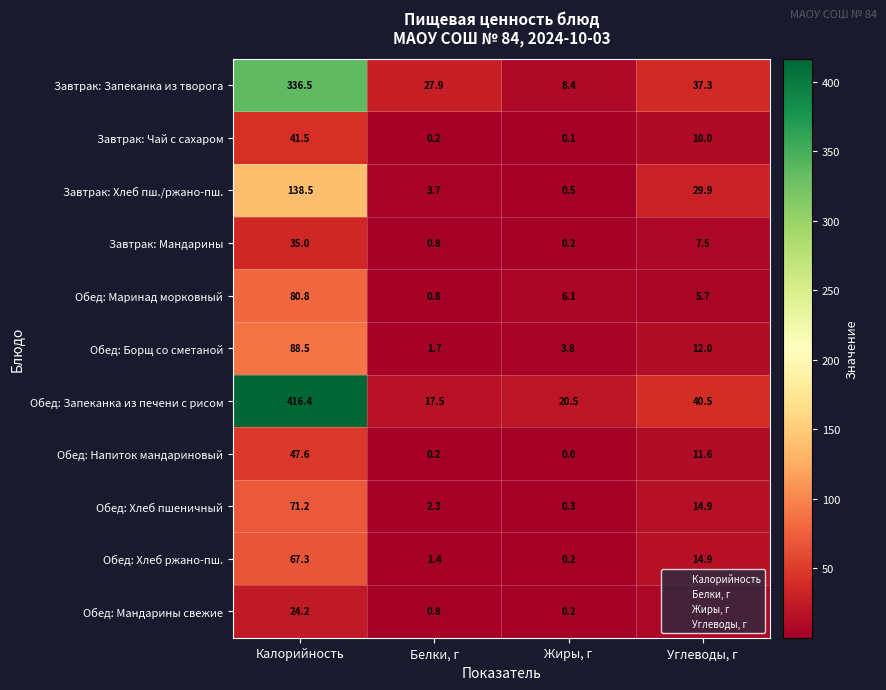

The Завтрак: Запеканка из творога series shows 10.2 at Белки, г. True or false?

False